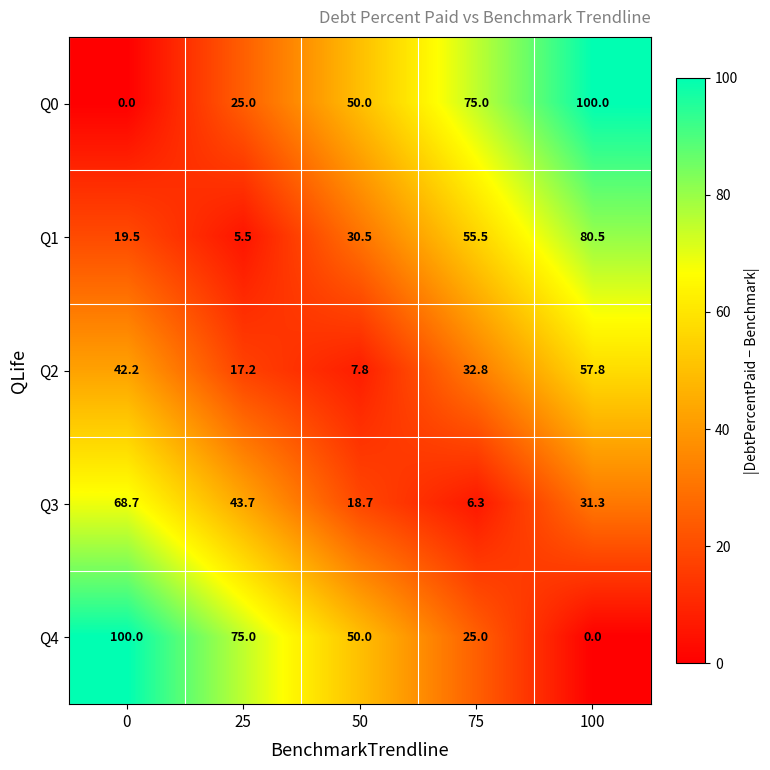

List the labels in order of Q1 value, smallest first.

25, 0, 50, 75, 100